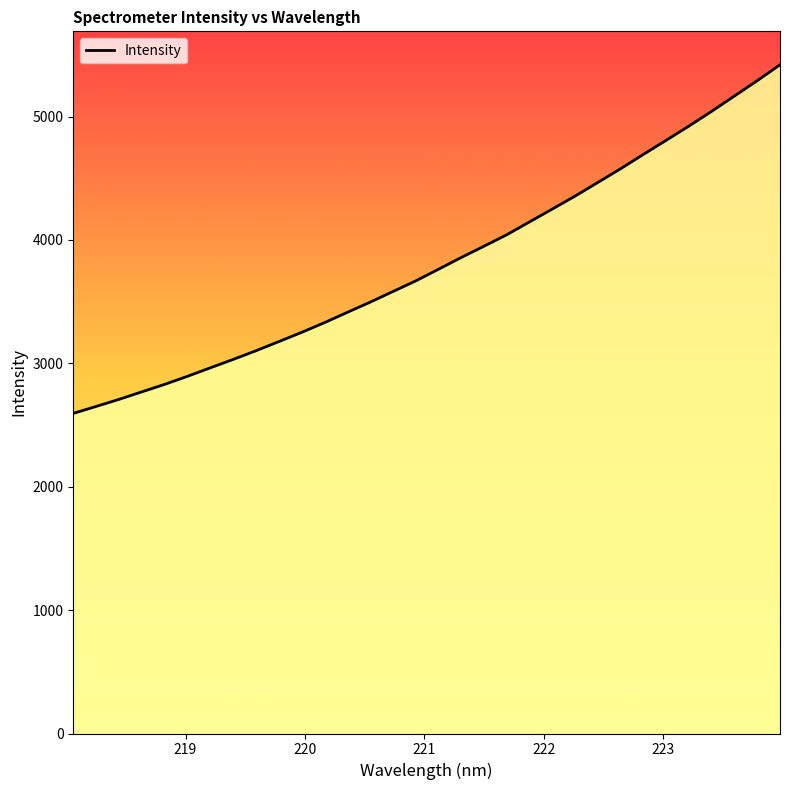

What is the average value?

3818.5